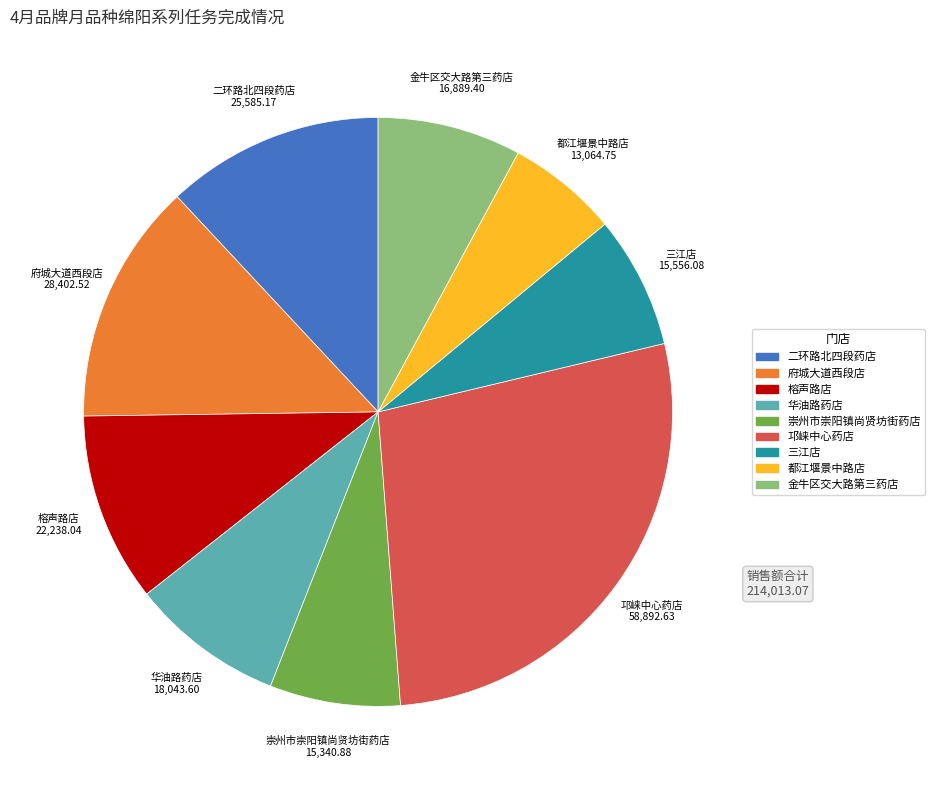

Is there any slice that represents more than half of the pie?

No